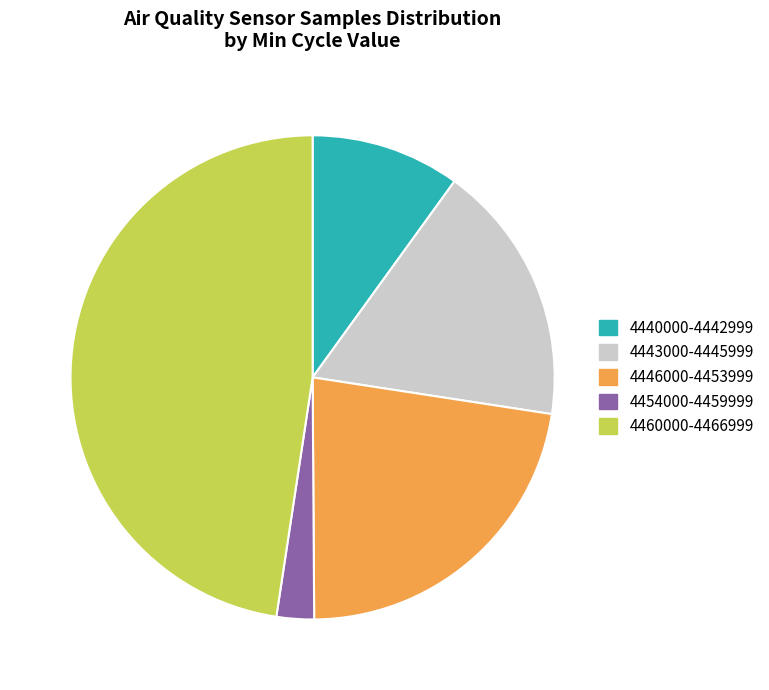

Rank the categories by value from highest to lowest.

4460000-4466999, 4446000-4453999, 4443000-4445999, 4440000-4442999, 4454000-4459999